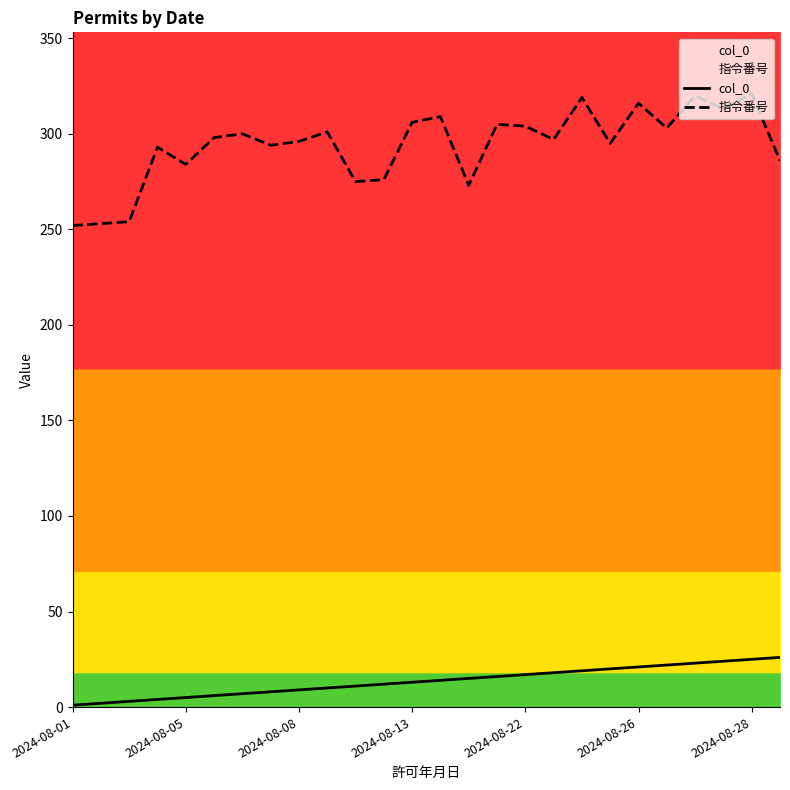

In 指令番号, how many points are higher than both neighbors (excluding endpoints)?

9